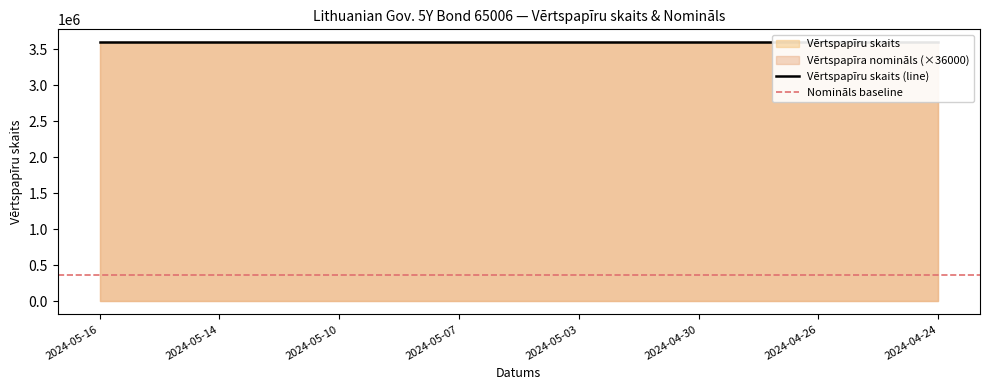

What is the sum of all Vērtspapīru skaits values?

54000000